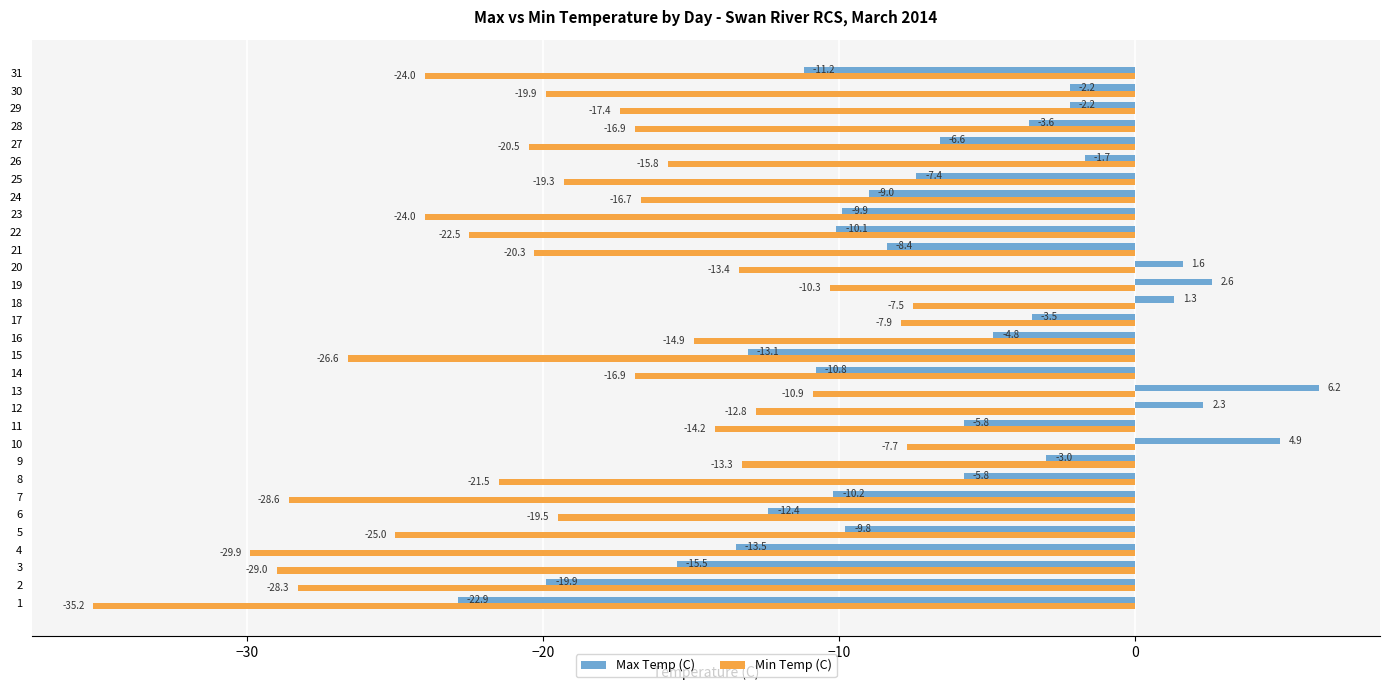

Is the value of Min Temp (C) at 15 greater than the value of Max Temp (C) at 11?

No